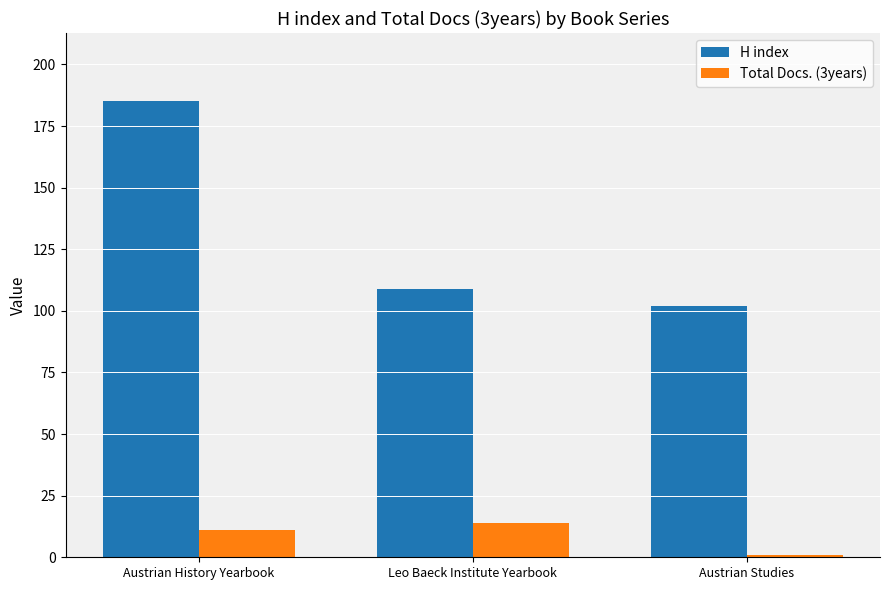

At how many categories does at least one series exceed 38?

3